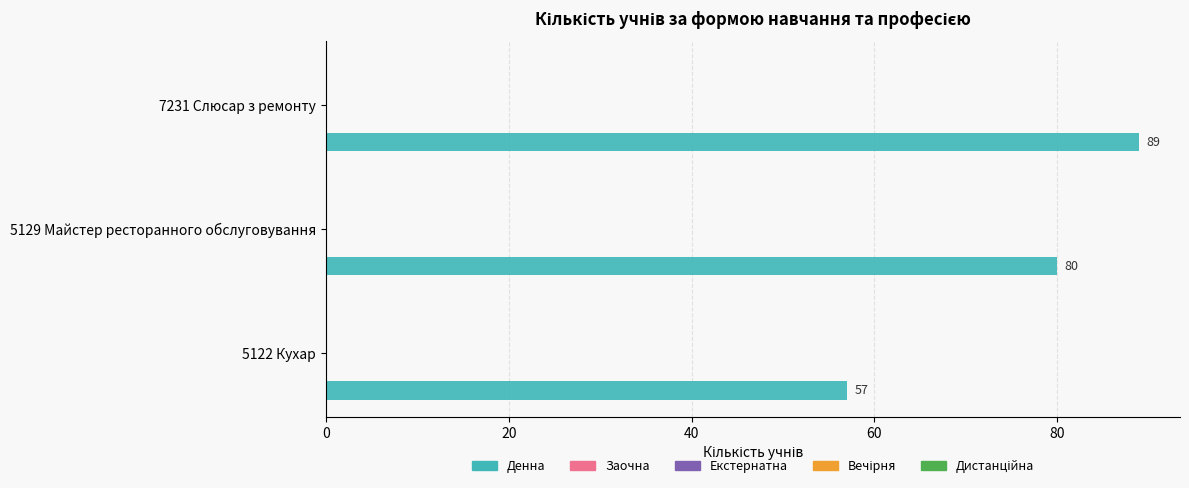

Reading top to bottom, list all the values displayed in this chart.

89	80	57